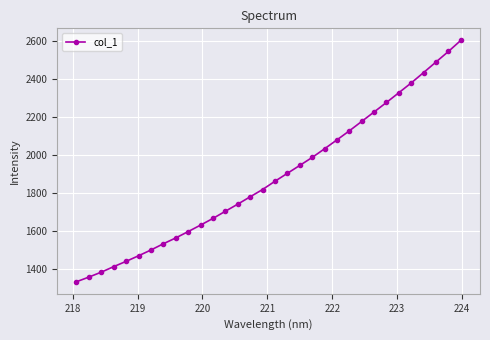

What is the difference between the maximum and minimum values?

1269.7